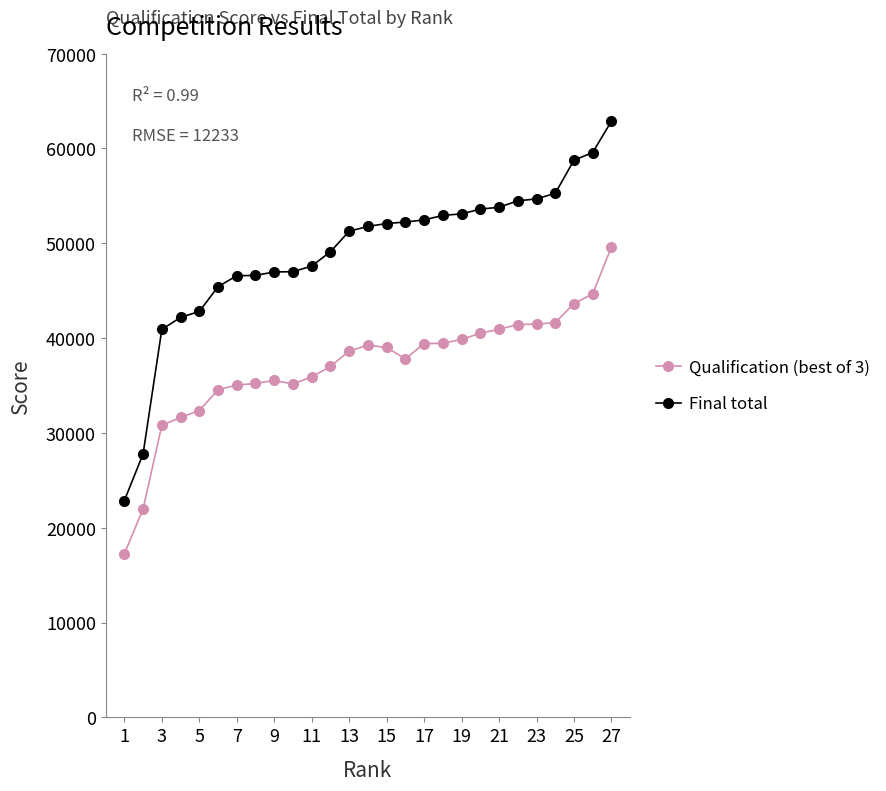

True or false: Qualification (best of 3) has more than 1 interior local peaks.

True